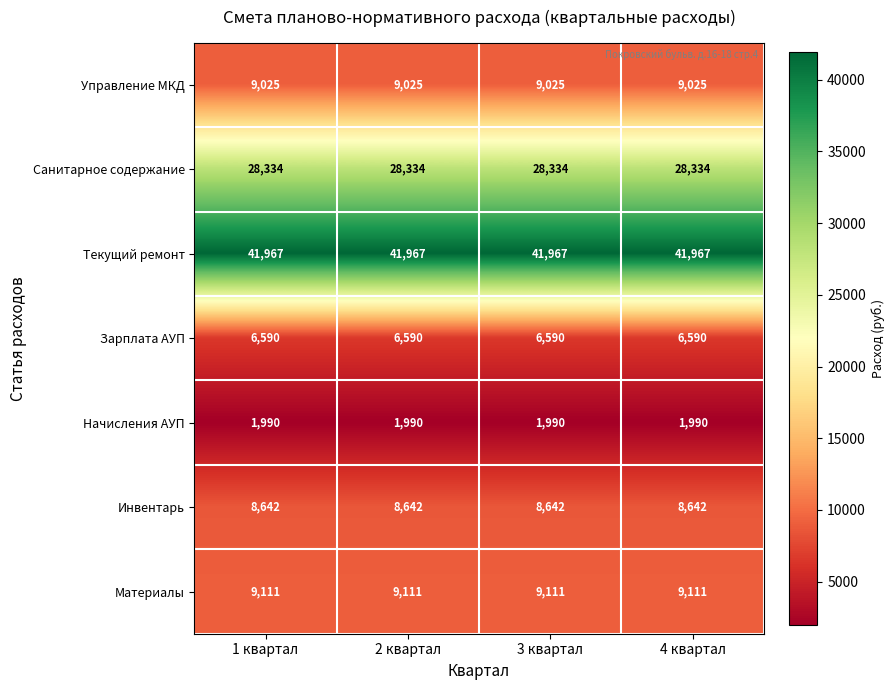

Read the Текущий ремонт value at 4 квартал.

41967